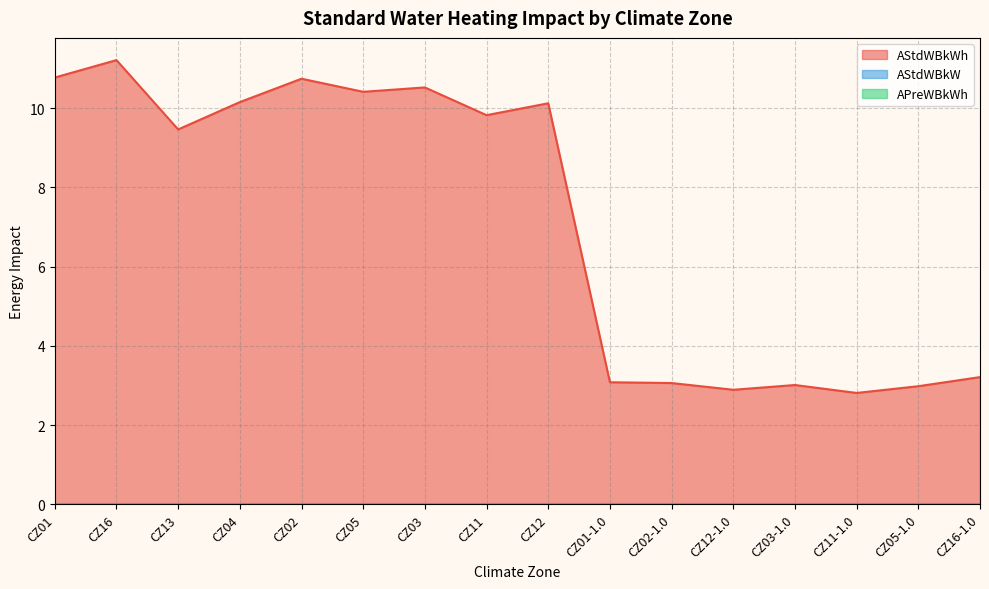

What is the label of the 6th point from the left?

CZ05